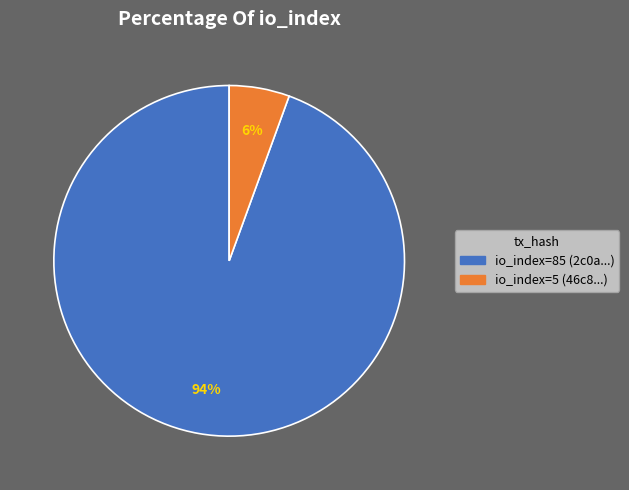

Does any single category account for the majority?

Yes